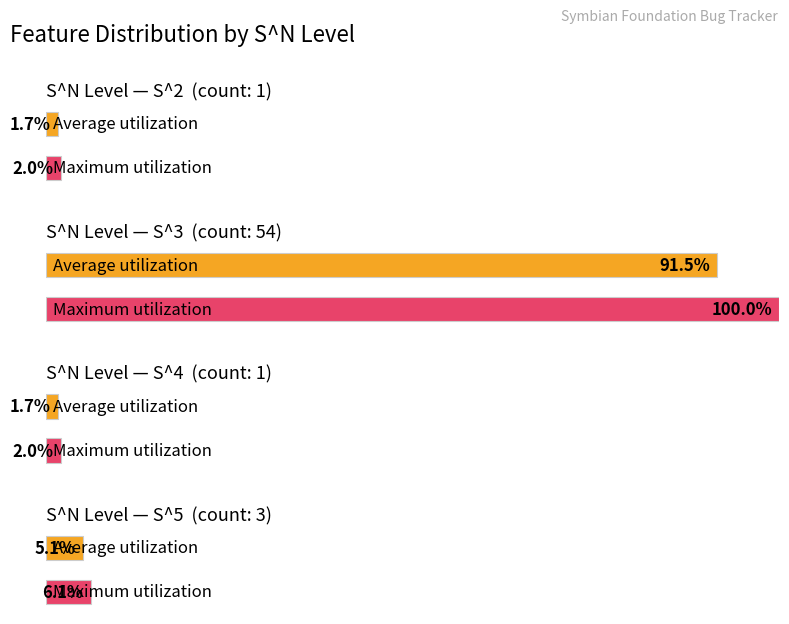

Rank the categories by value from highest to lowest.

S^3, S^5, S^2, S^4